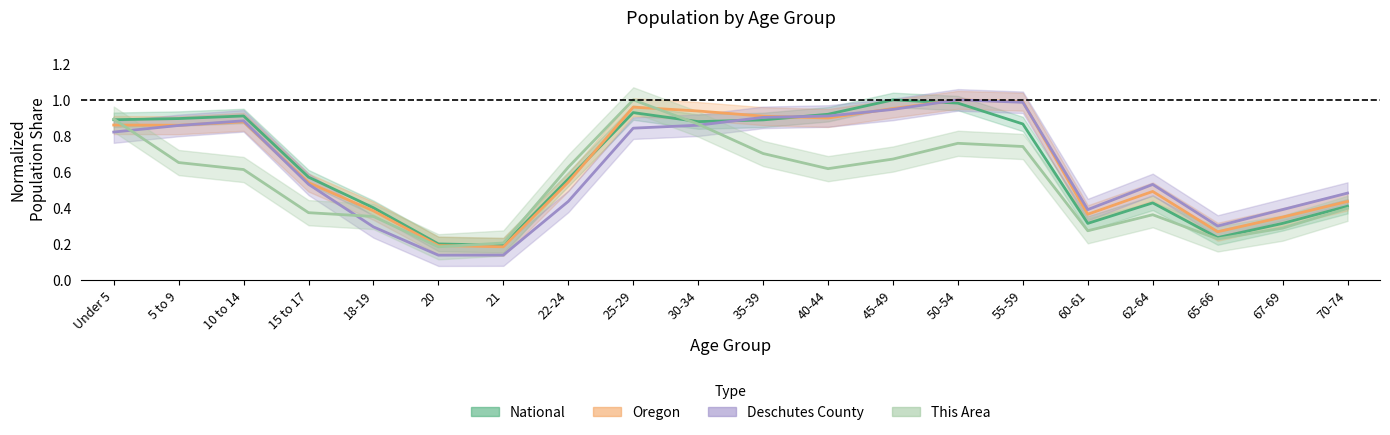

How many times do National and Oregon cross each other?

3